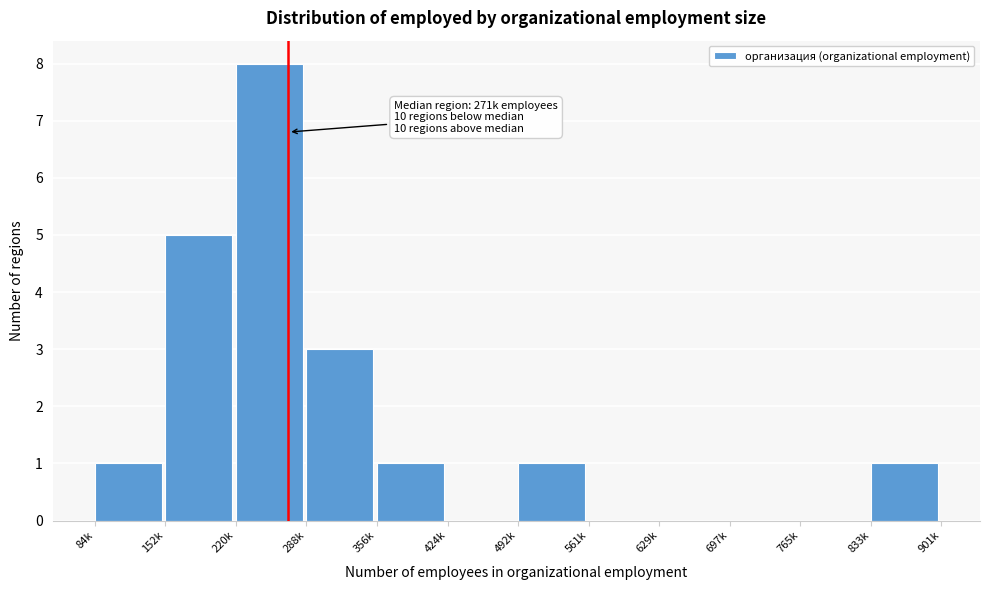

Reading left to right, list all the values displayed in this chart.

84k=1	152k=5	220k=8	288k=3	356k=1	424k=0	492k=1	561k=0	629k=0	697k=0	765k=0	833k=1